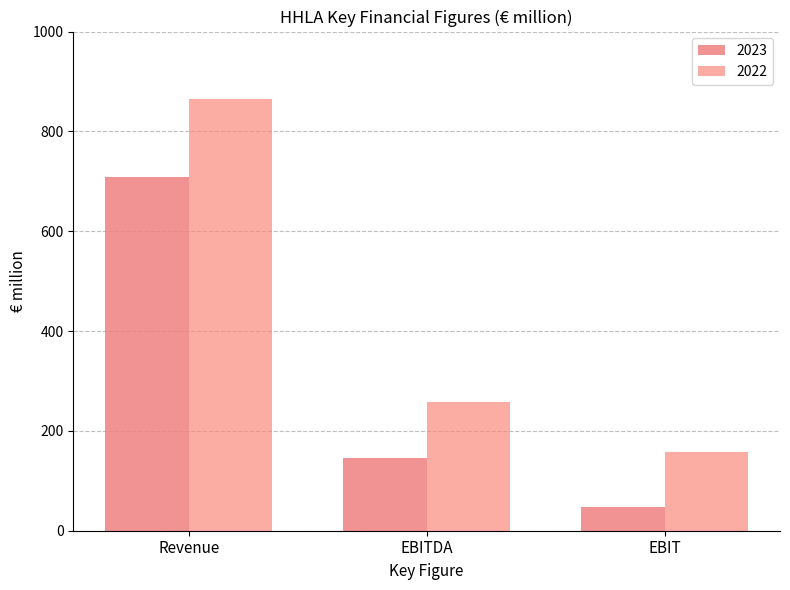

Which has a higher value, Revenue or EBITDA?

Revenue